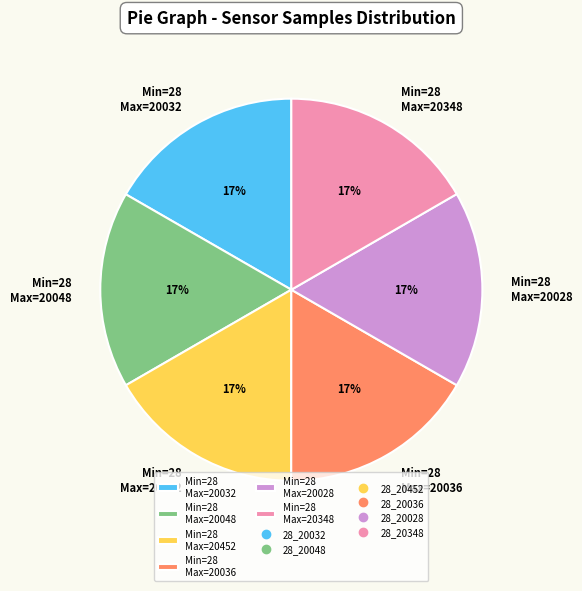

To the nearest percent, what portion does Min=28 Max=20028 represent?

17%